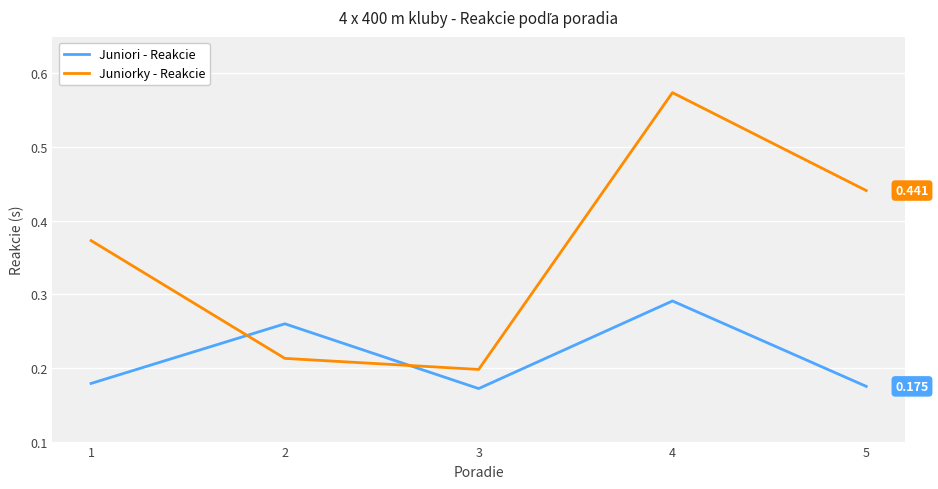

List the series in order of their overall mean, lowest first.

Juniori - Reakcie, Juniorky - Reakcie